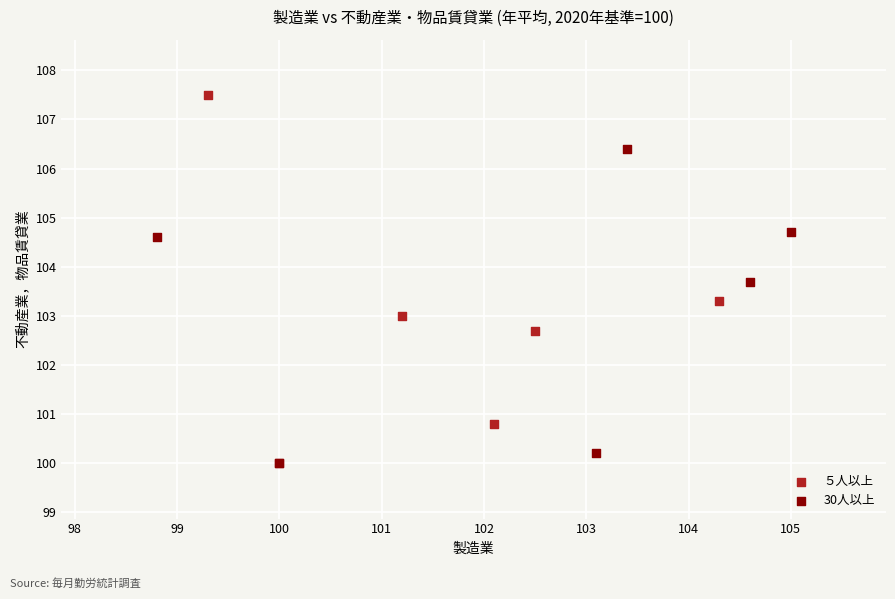

Which series has the largest Y range (max minus min)?

５人以上